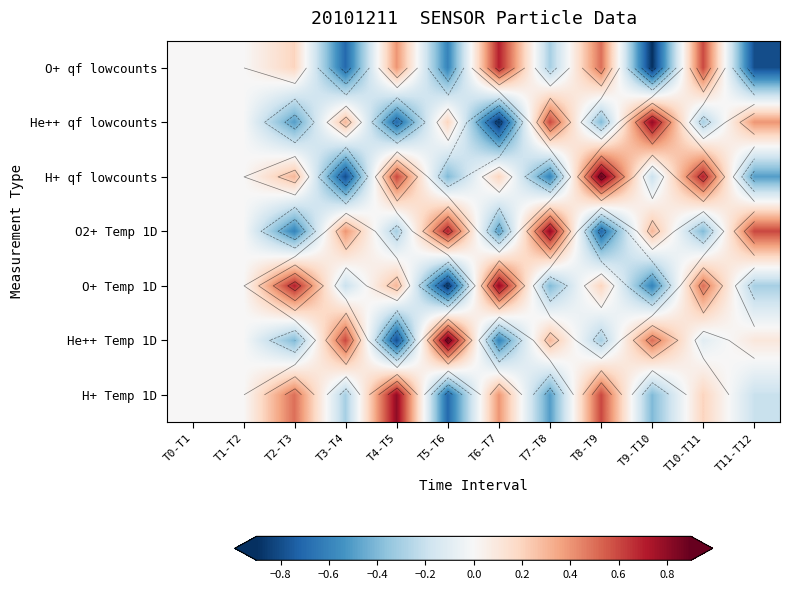

How many values in He++ qf lowcounts are below zero?

5